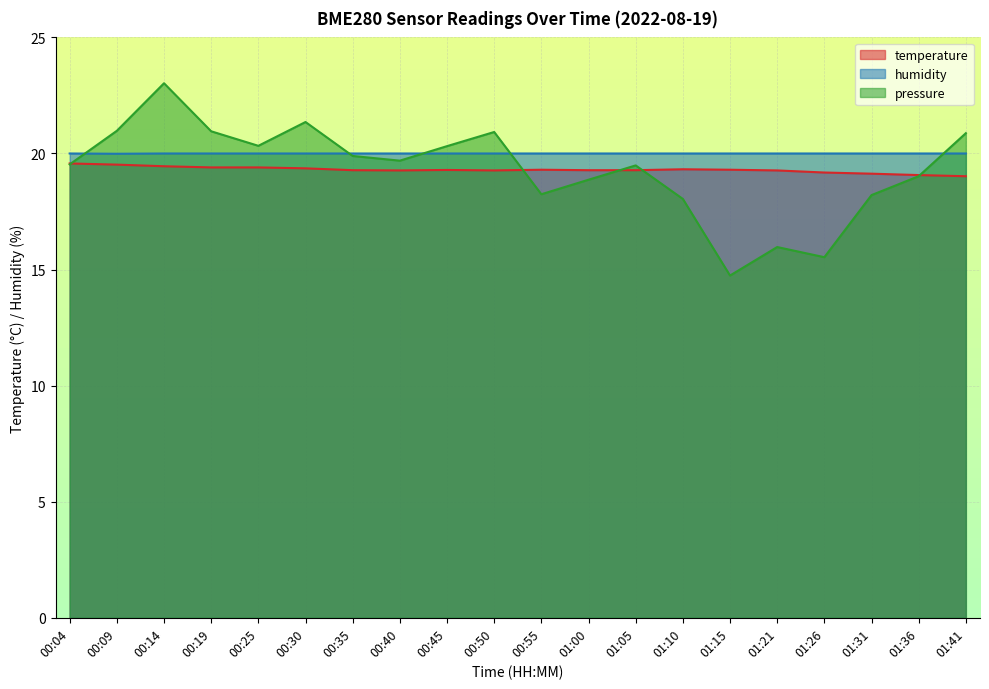

Between 00:09 and 01:26, which series saw the biggest shift?

pressure